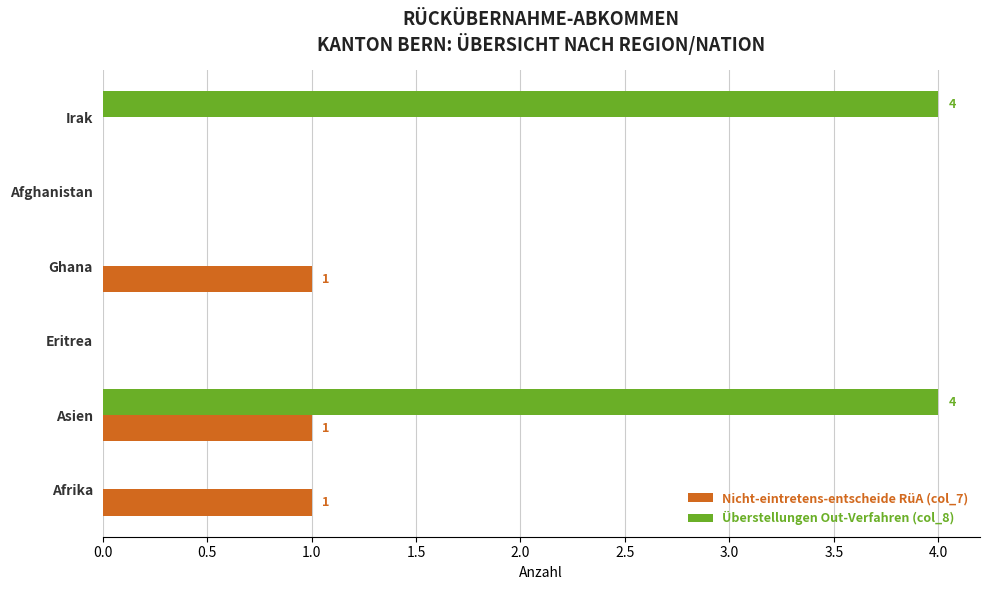

Which series changed the most between Eritrea and Ghana?

Nicht-eintretens-entscheide RüA (col_7)